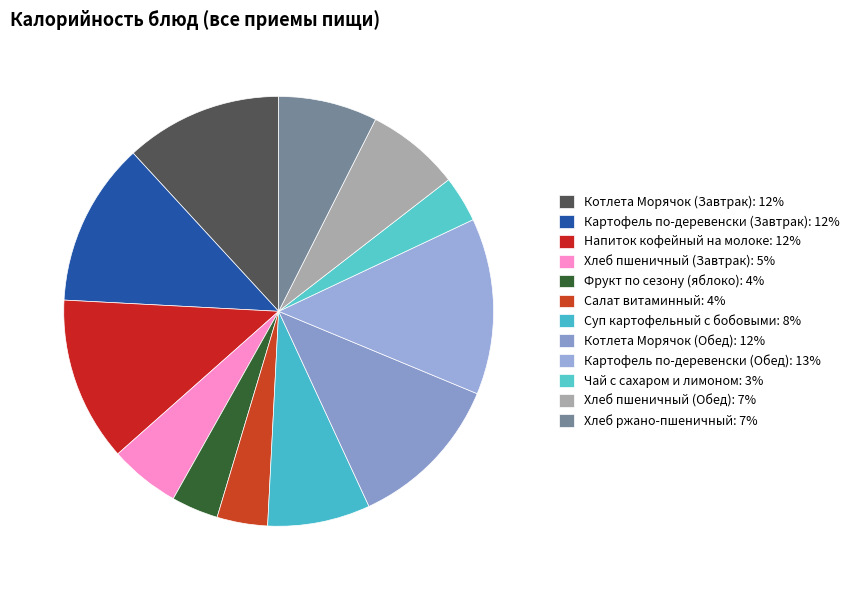

To the nearest percent, what is the difference between the Напиток кофейный на молоке and Чай с сахаром и лимоном slice percentages?

9%